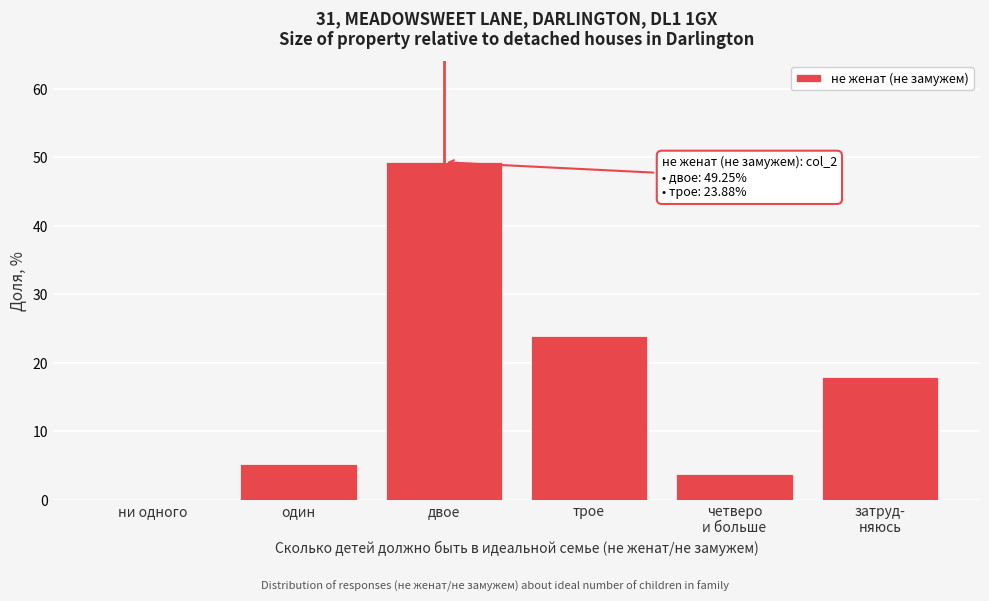

At which label does the data first exceed 17?

двое